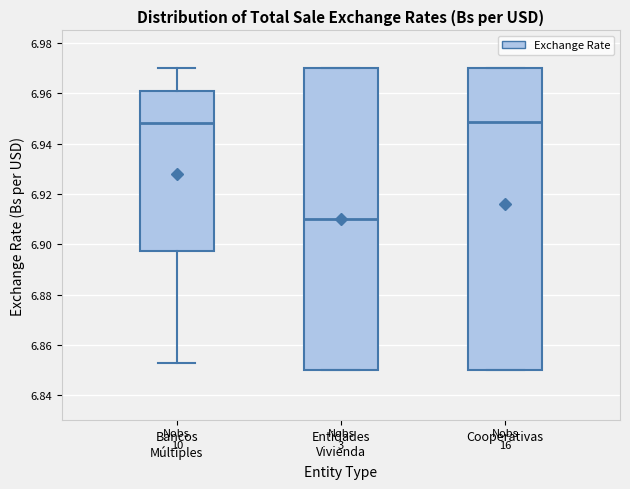

Which box's median line is the lowest?

Entidades Vivienda